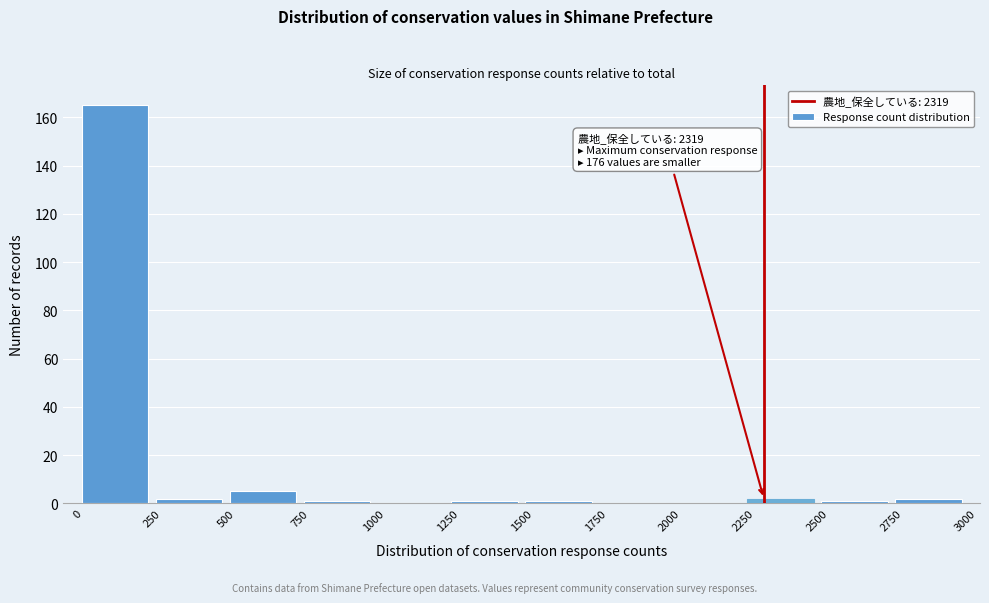

Which range on the x-axis has the tallest bar?

0 to 250